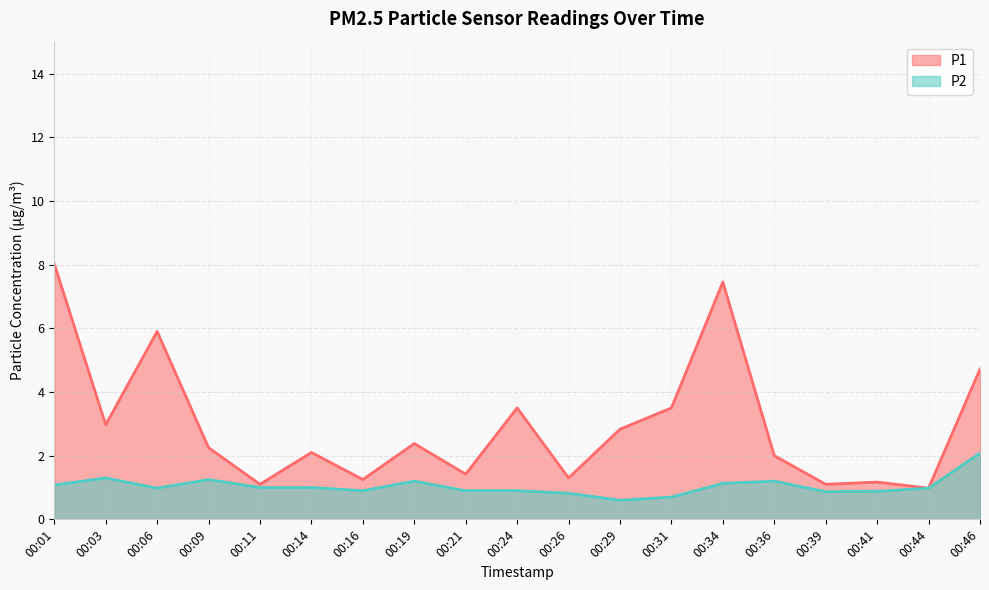

Read the P1 value at 00:19.

2.4